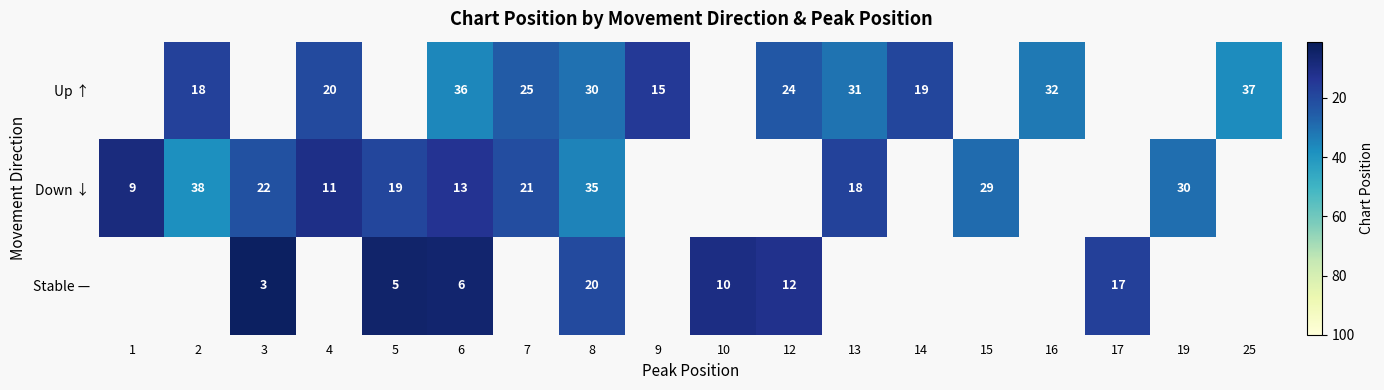

The Up ↑ series shows 13.0 at 4. True or false?

False